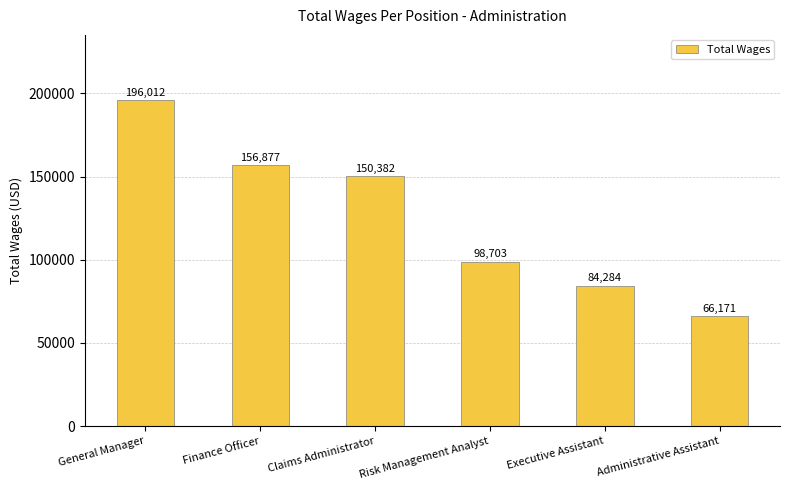

What is the label of the 4th bar from the left?

Risk Management Analyst